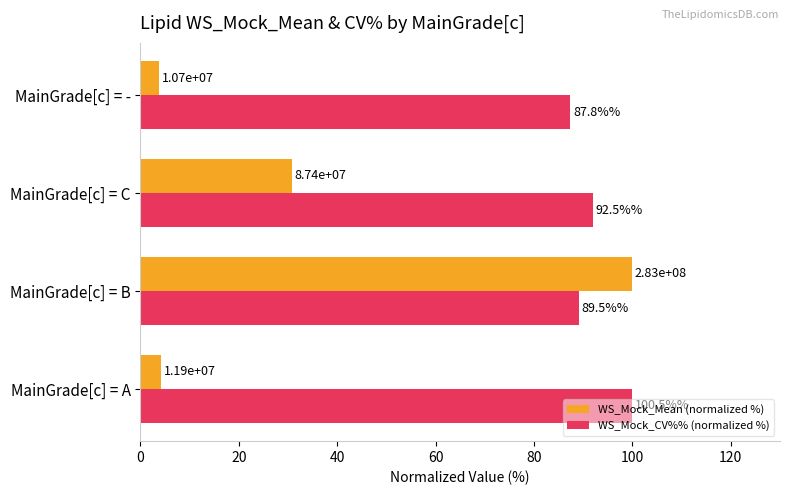

What are all the series names shown in the legend?

WS_Mock_Mean (normalized %), WS_Mock_CV%% (normalized %)